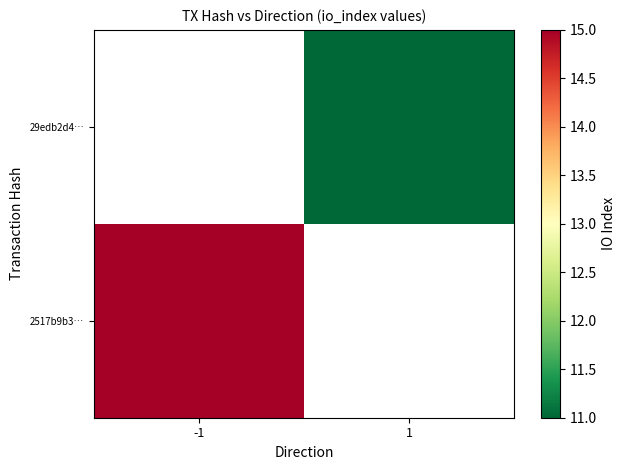

Which category has the lowest value across all series?

1